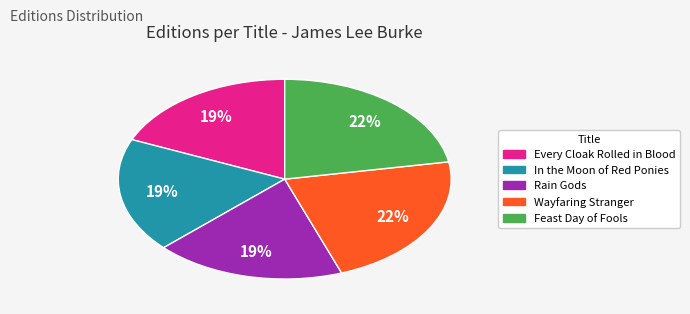

To the nearest percent, what is the combined percentage of Feast Day of Fools and Rain Gods?

41%